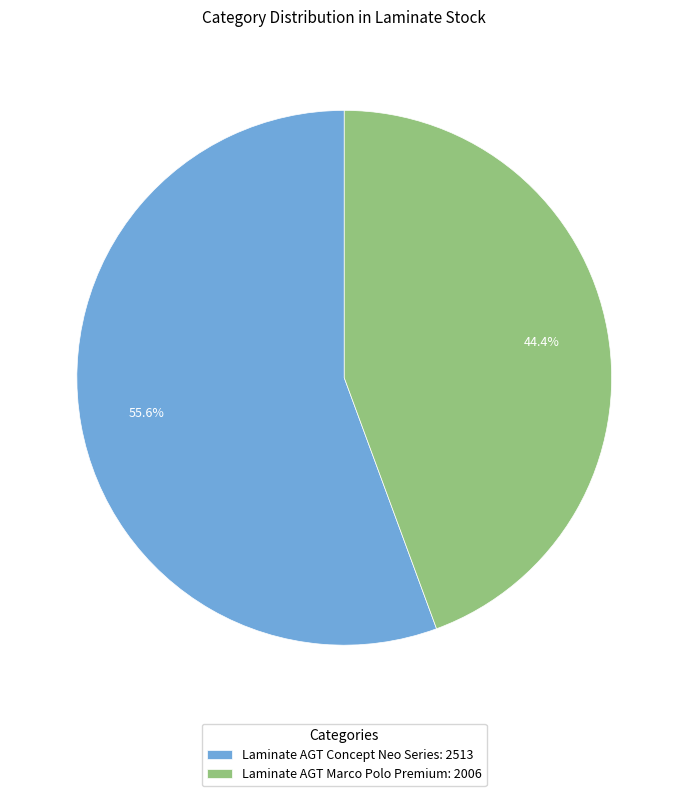

Rank the categories by value from highest to lowest.

Laminate AGT Concept Neo Series: 2513, Laminate AGT Marco Polo Premium: 2006